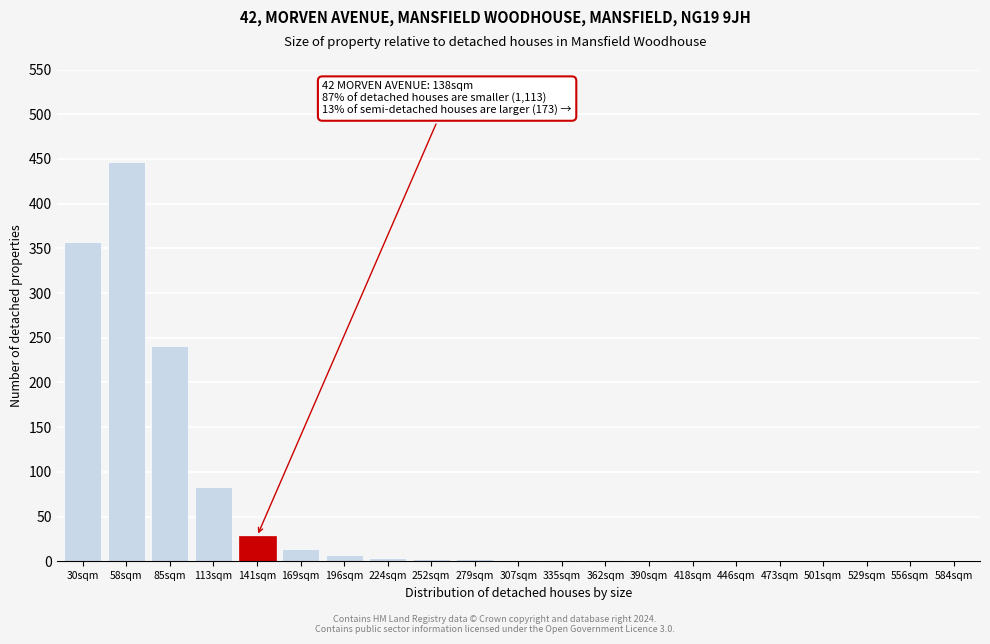

What is the sum of all values?

1189